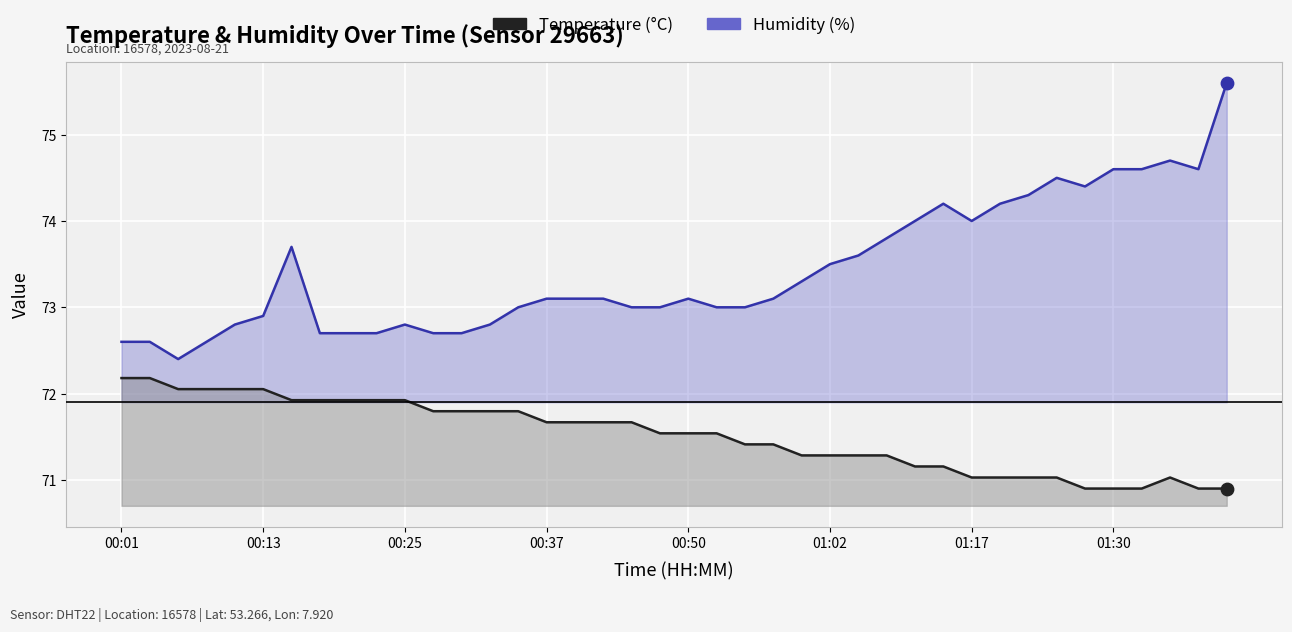

Which series has the largest total across all categories?

Humidity